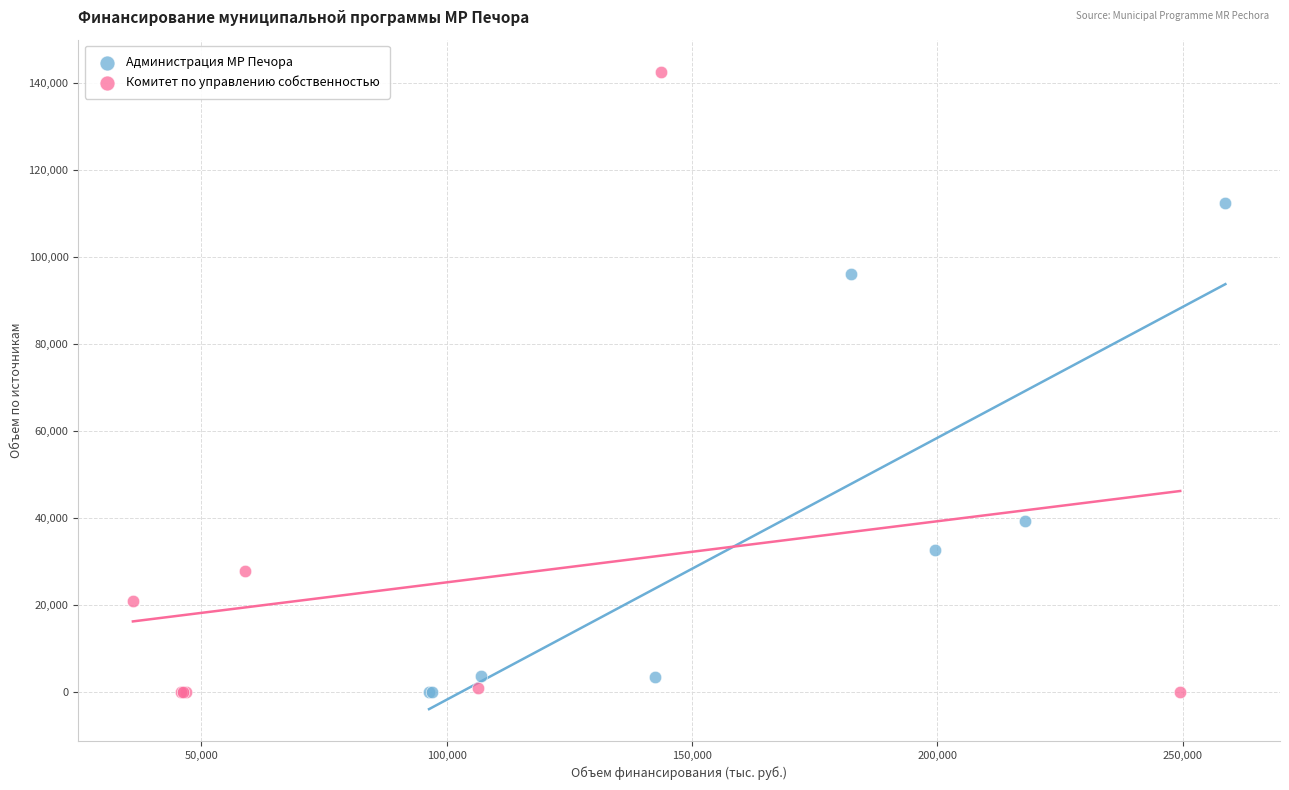

Which series contains the highest Y value?

Комитет по управлению собственностью